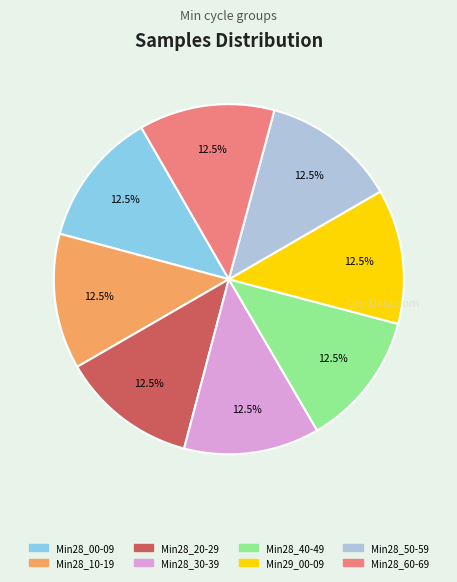

Does any single category account for the majority?

No